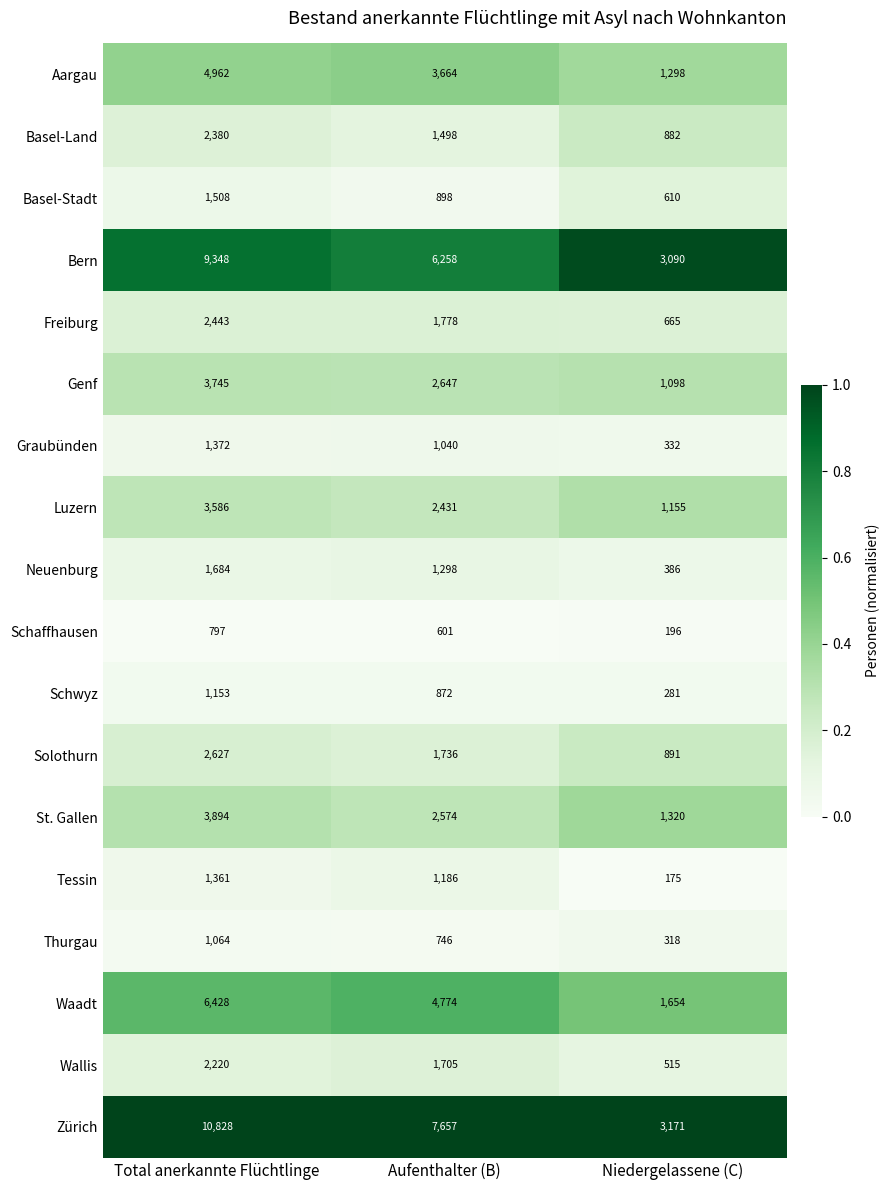

Rank the series by their maximum value, from highest to lowest.

Zürich, Bern, Waadt, Aargau, St. Gallen, Genf, Luzern, Solothurn, Freiburg, Basel-Land, Wallis, Neuenburg, Basel-Stadt, Graubünden, Tessin, Schwyz, Thurgau, Schaffhausen